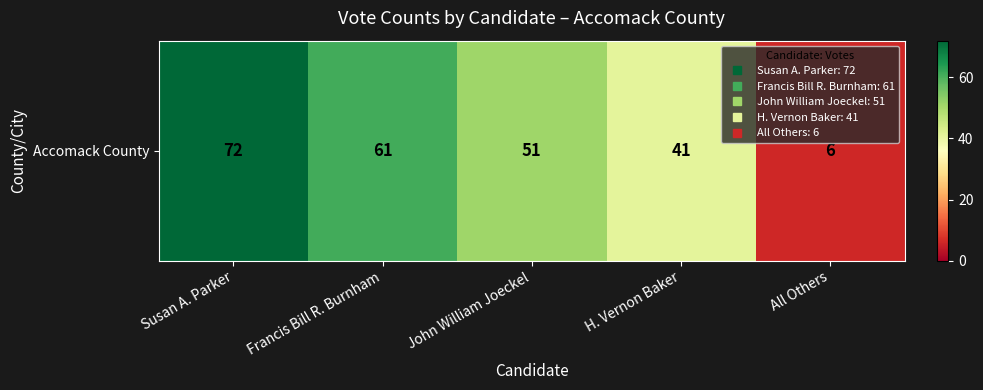

Where is the data nearest to the value 39?

H. Vernon Baker